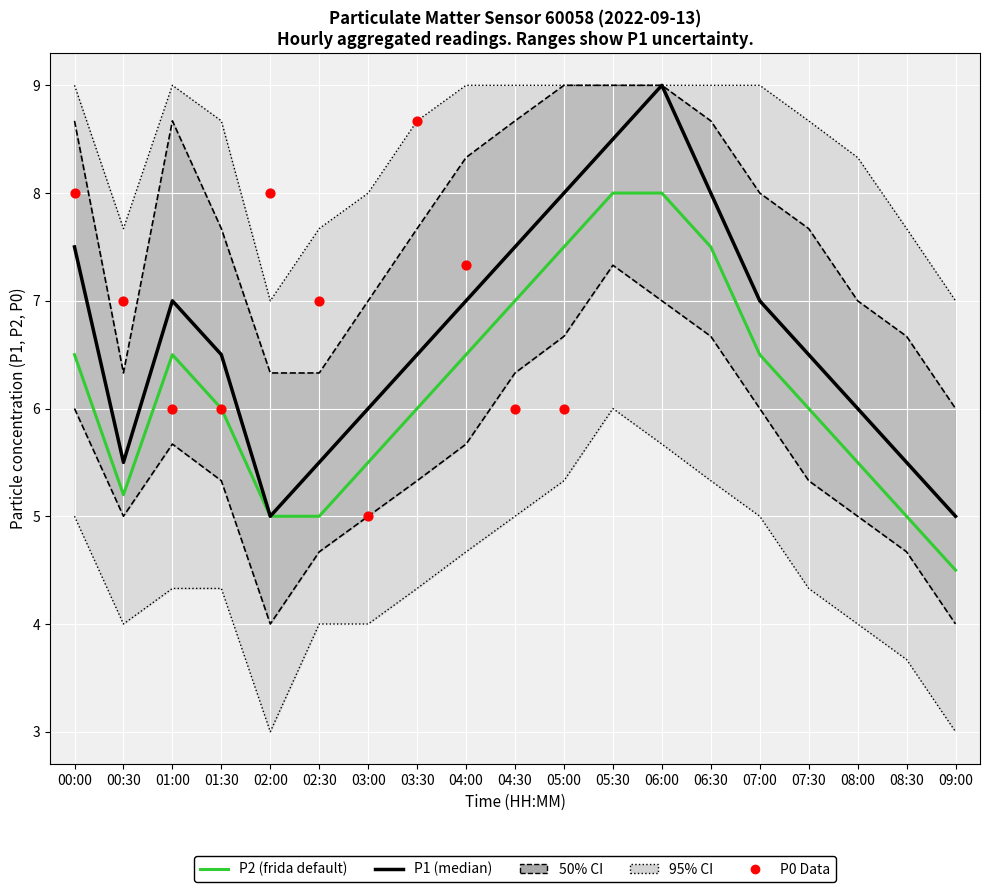

Which series has the largest Y range (max minus min)?

P1